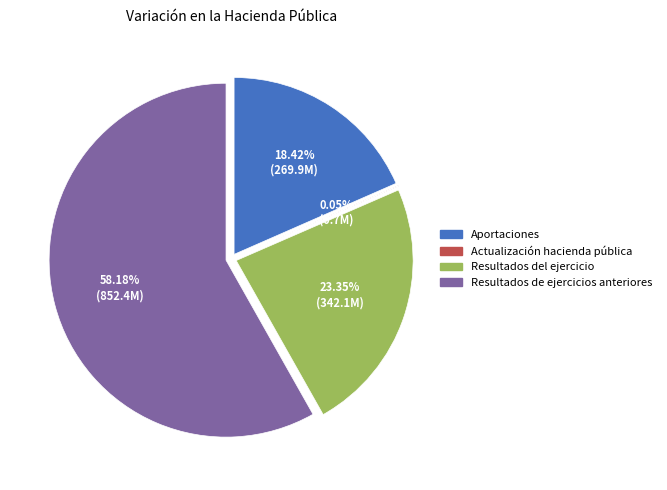

What is the majority slice?

Resultados de ejercicios anteriores